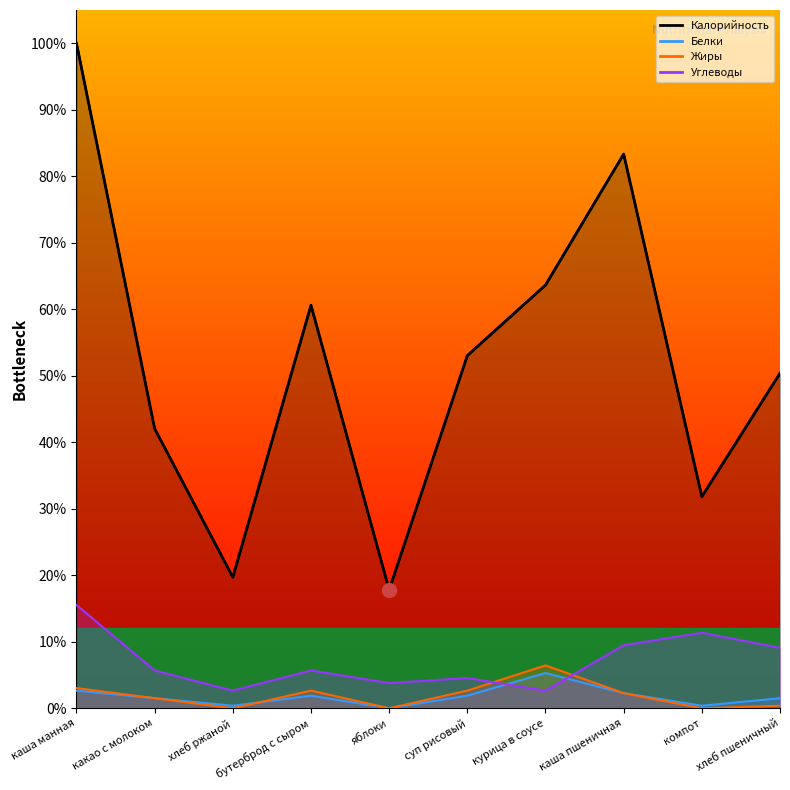

Which category has the lowest value in the Белки series?

яблоки